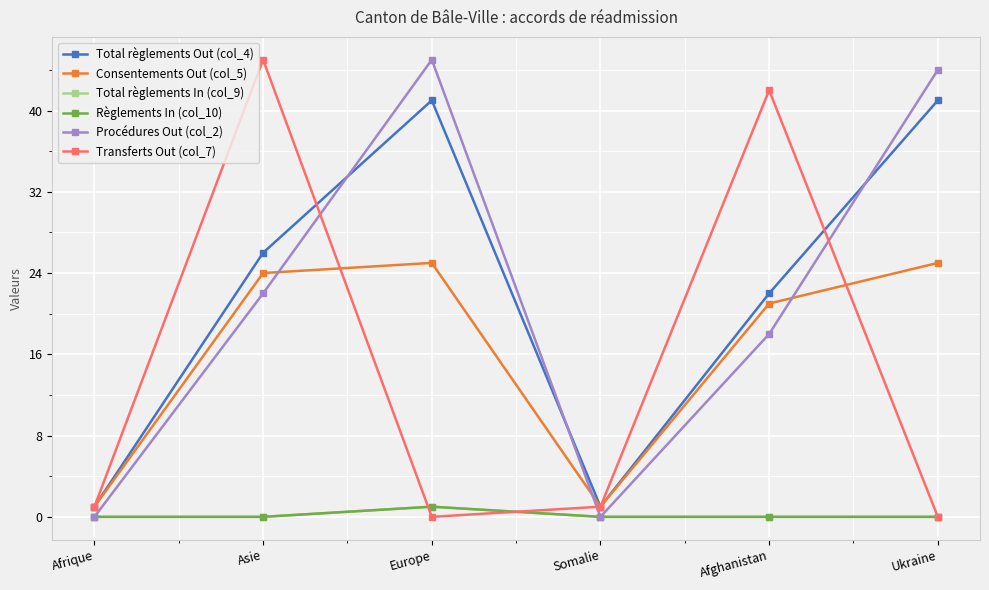

Reading left to right, what are all the values shown in this chart?

Total règlements Out (col_4): Afrique=1	Asie=26	Europe=41	Somalie=1	Afghanistan=22	Ukraine=41
Consentements Out (col_5): Afrique=1	Asie=24	Europe=25	Somalie=1	Afghanistan=21	Ukraine=25
Total règlements In (col_9): Afrique=0	Asie=0	Europe=1	Somalie=0	Afghanistan=0	Ukraine=0
Règlements In (col_10): Afrique=0	Asie=0	Europe=1	Somalie=0	Afghanistan=0	Ukraine=0
Procédures Out (col_2): Afrique=0	Asie=22	Europe=45	Somalie=0	Afghanistan=18	Ukraine=44
Transferts Out (col_7): Afrique=1	Asie=45	Europe=0	Somalie=1	Afghanistan=42	Ukraine=0